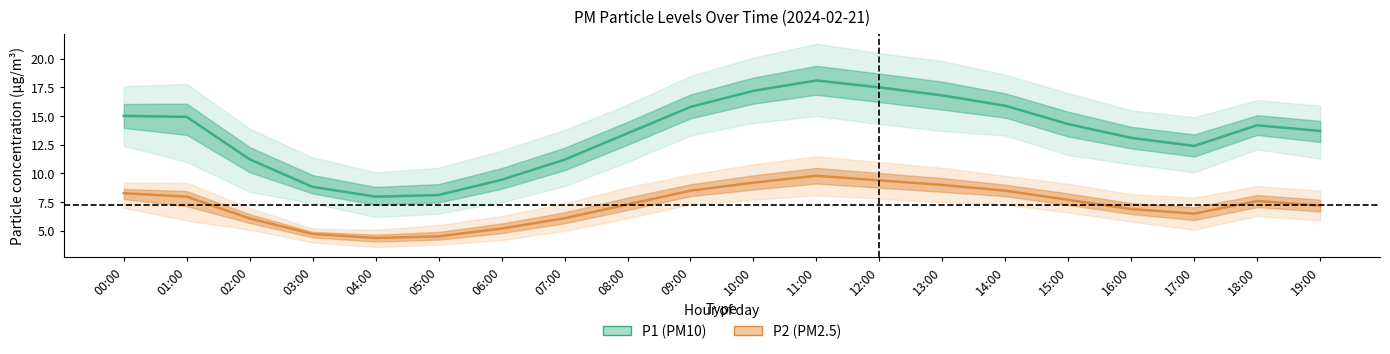

List the series in order of their overall mean, highest first.

P1 (PM10), P2 (PM2.5)